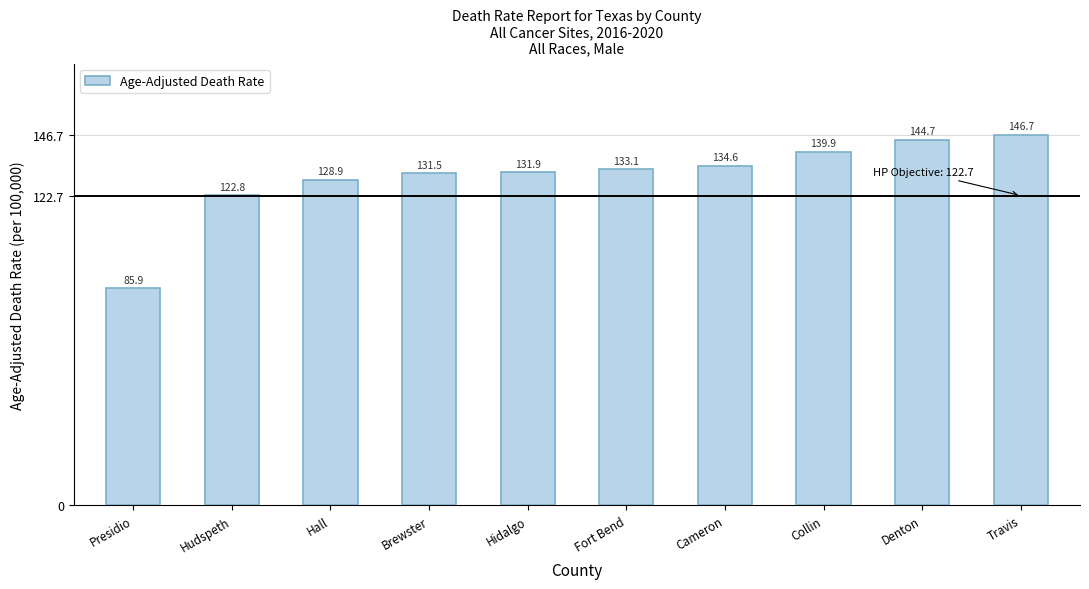

Reading left to right, what are all the values shown in this chart?

85.9	122.8	128.9	131.5	131.9	133.1	134.6	139.9	144.7	146.7